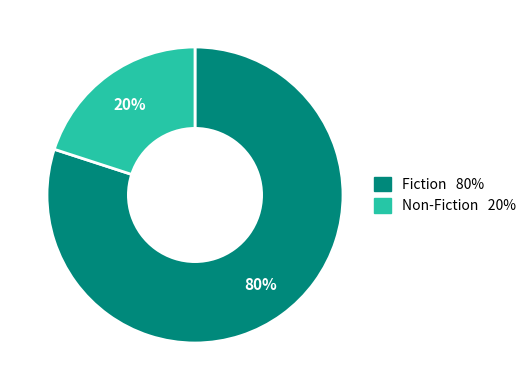

Which has a higher value, Fiction or Non-Fiction?

Fiction